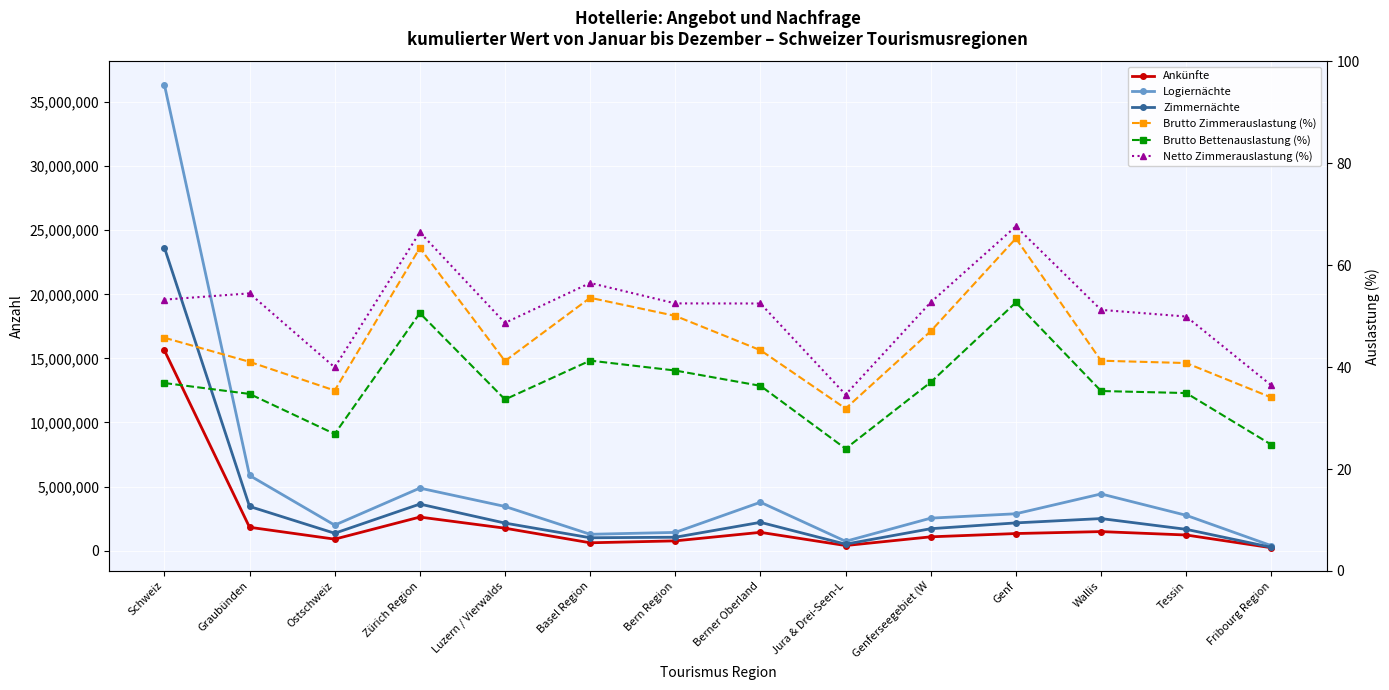

What is the label of the 7th point from the right?

Berner Oberland